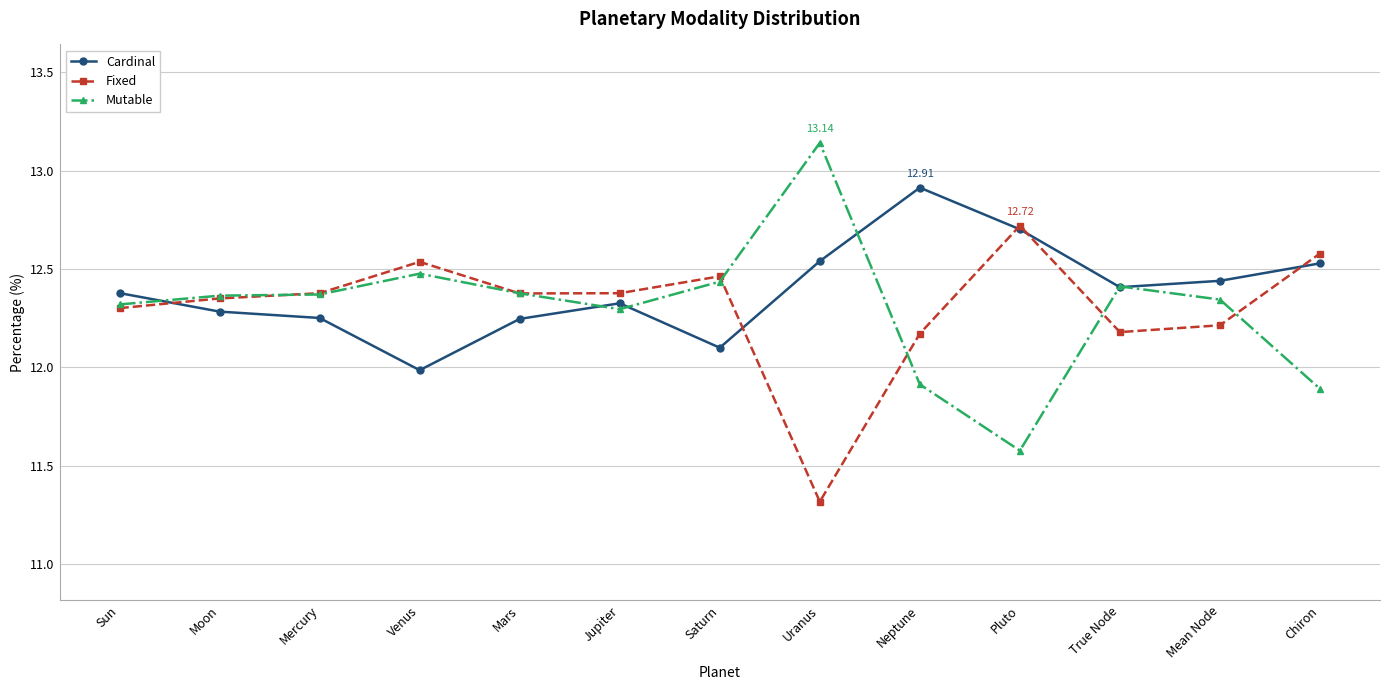

What is the spread (max minus min) of values at Uranus?

1.8